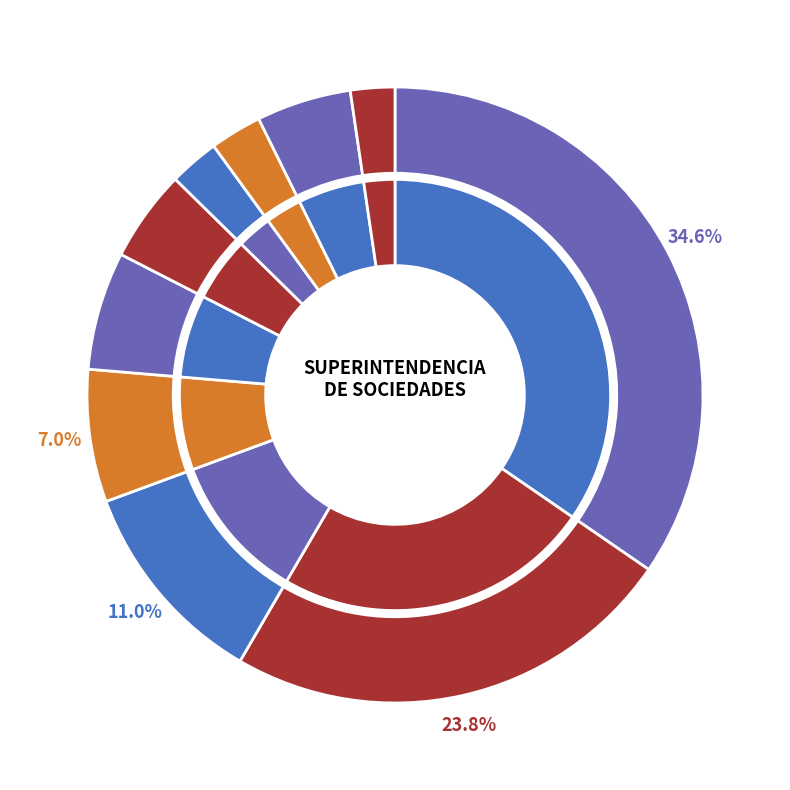

To the nearest percent, what portion does SUELDO BÁSICO represent?

35%